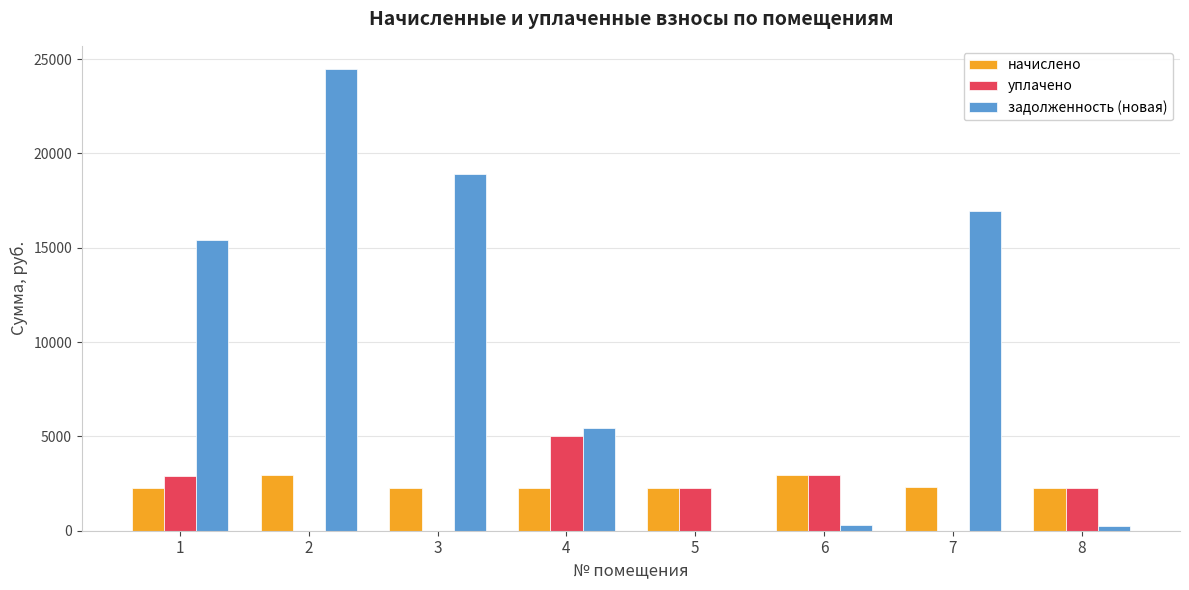

Which series changed the most between 2 and 8?

задолженность (новая)